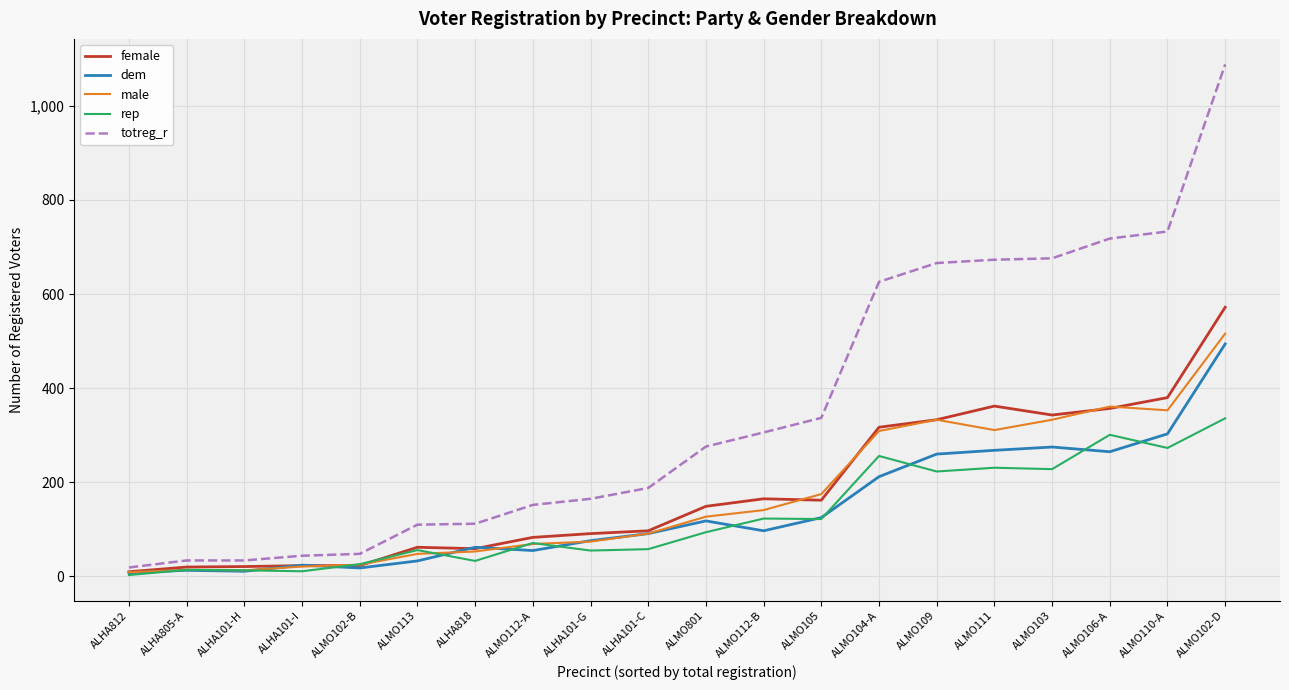

The value of dem at ALMO103 is 76. True or false?

False